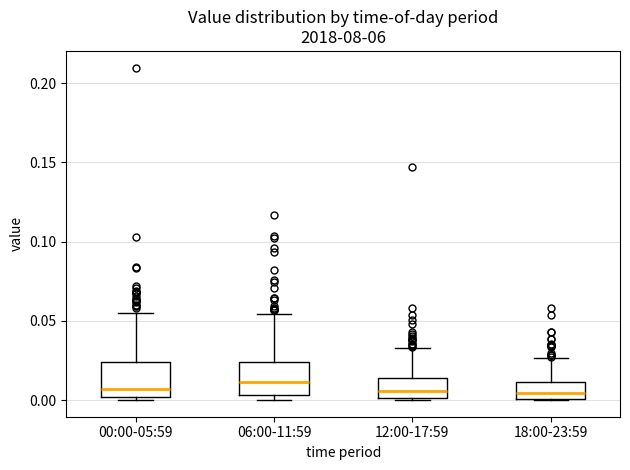

Where does the upper whisker of the box for 06:00-11:59 end on the y-axis? The values are not printed on the chart, so give them approximately, as read against the axis.

0.055